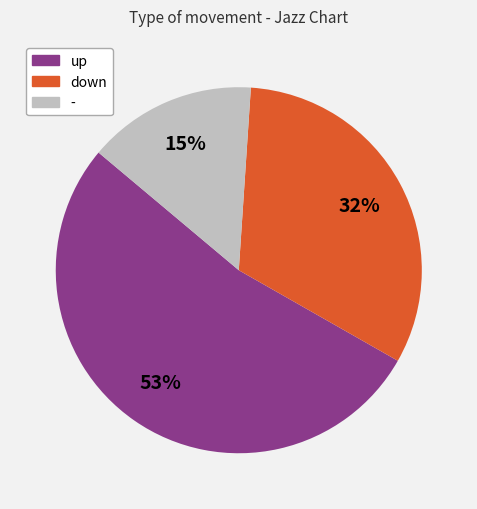

What percentage is the up slice, to the nearest percent?

53%